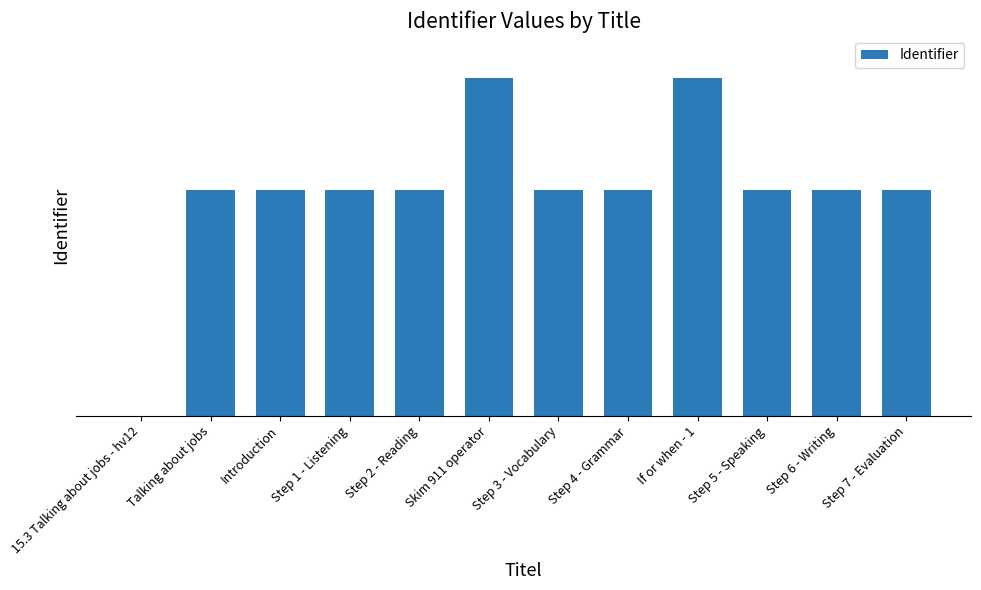

What is the change in value from Step 4 - Grammar to Step 6 - Writing?

+7